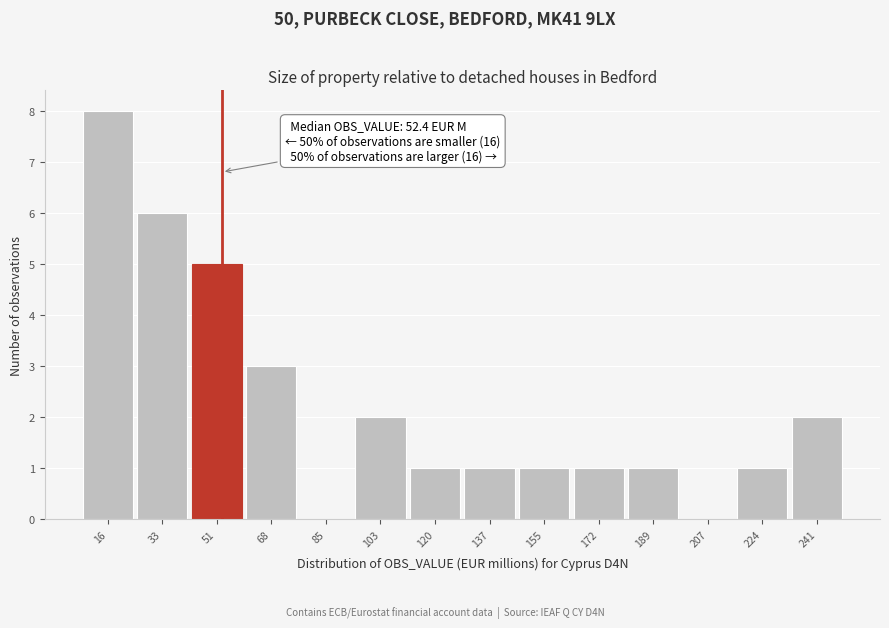

Which range on the x-axis has the tallest bar?

8 to 24